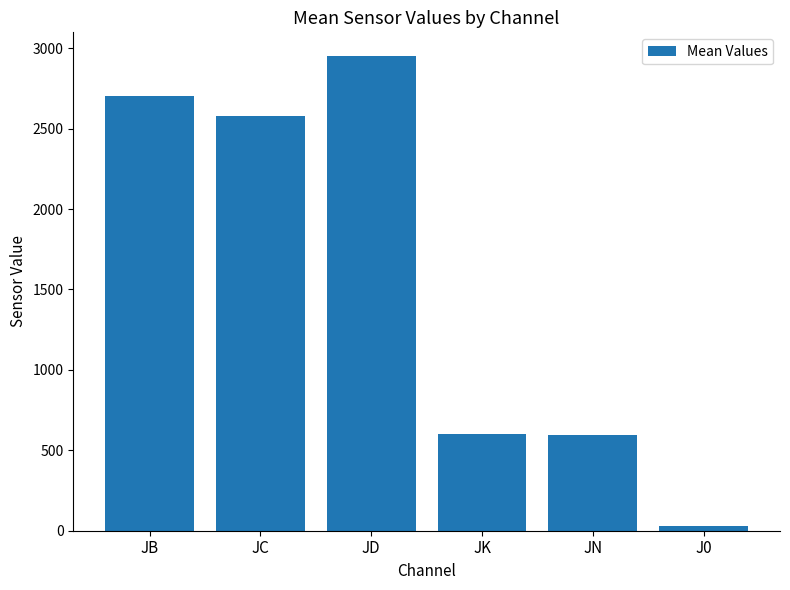

What is the average value?

1574.6